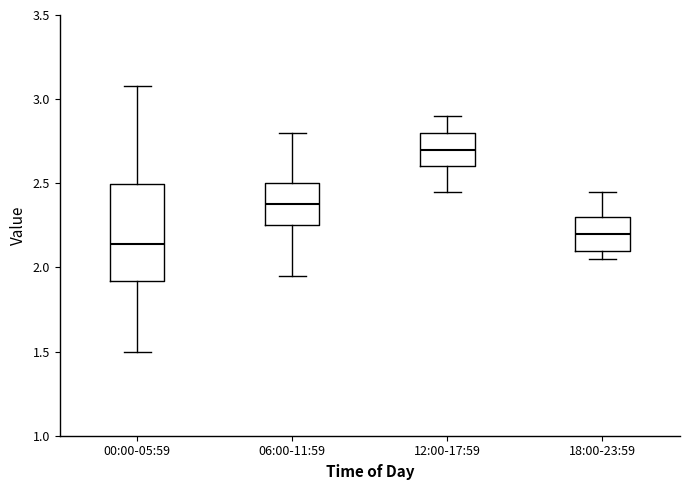

Which box's median line is the lowest?

00:00-05:59